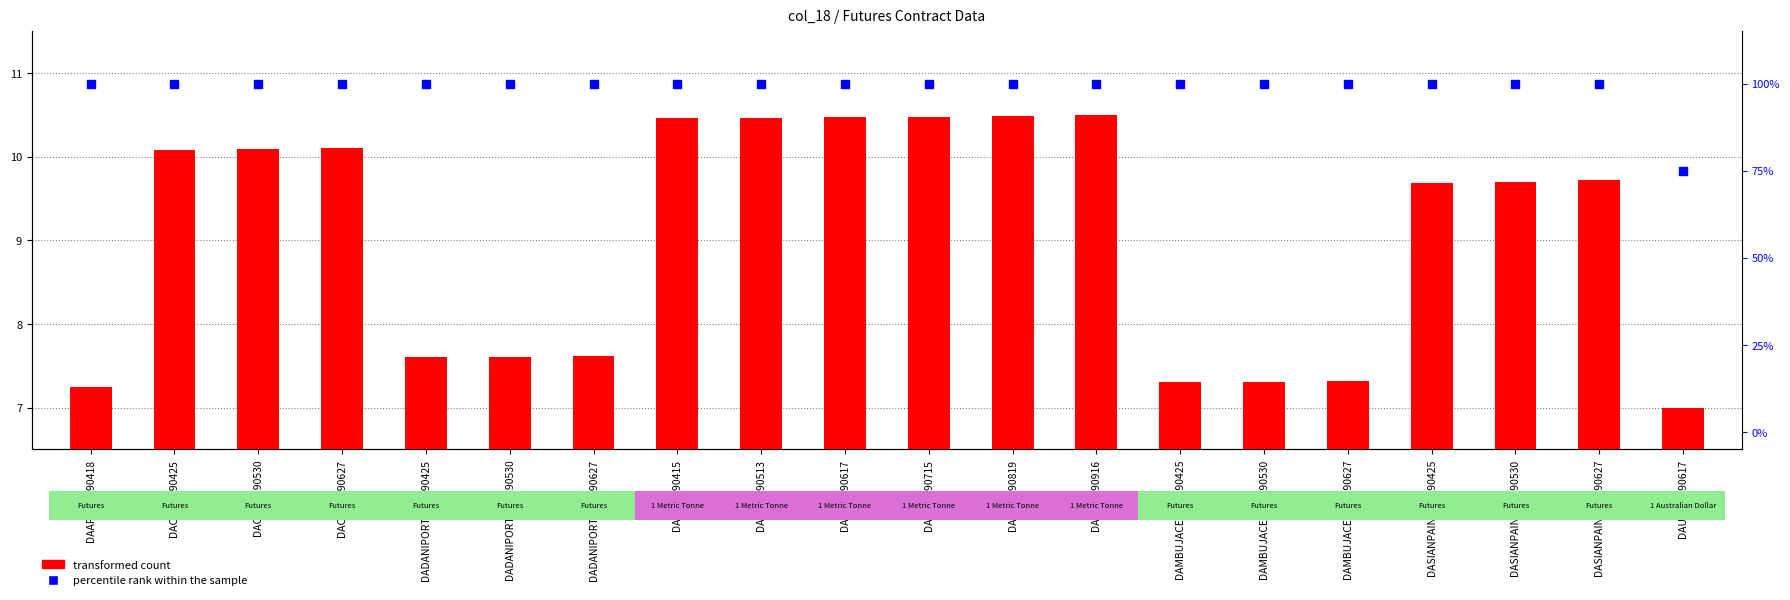

What are all the series names shown in the legend?

transformed count, percentile rank within the sample